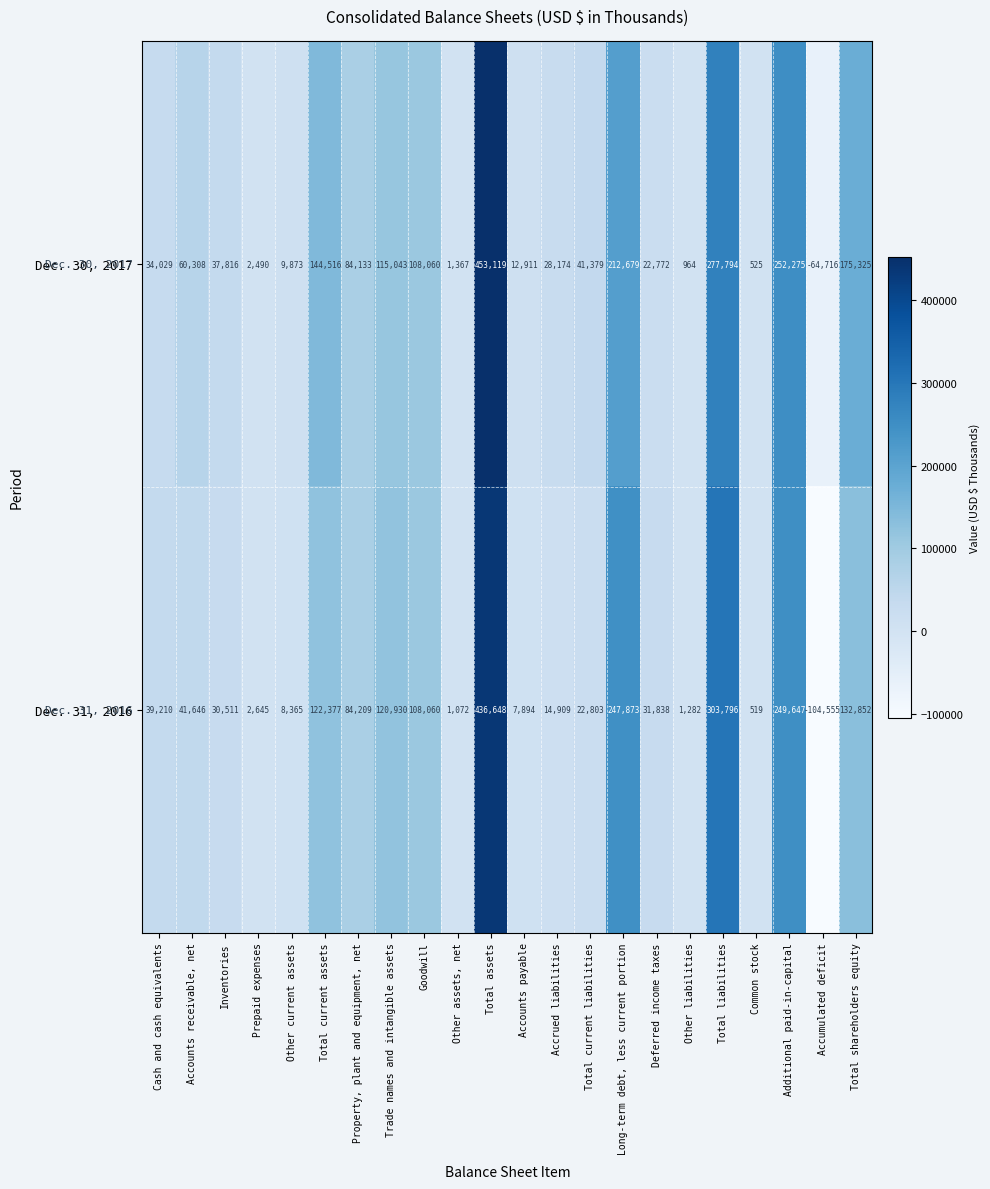

How many values in Dec. 30, 2017 are above zero?

21